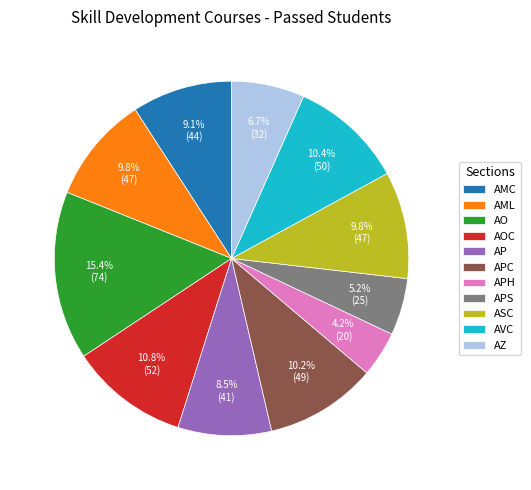

What portion of the pie excludes AVC?

89.6%